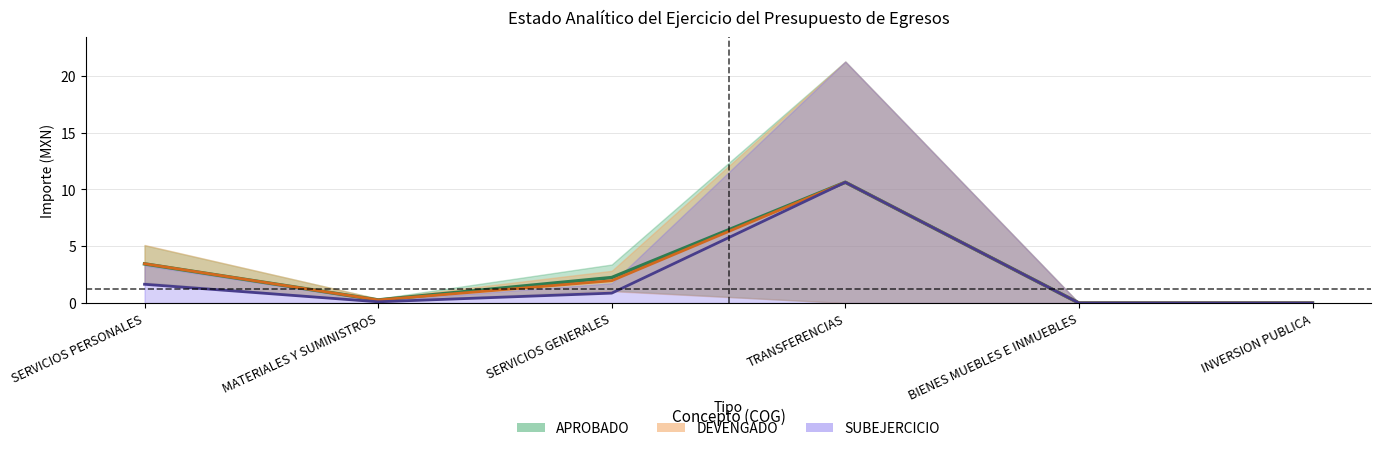

What is the difference between the PAGADO values at SERVICIOS GENERALES and SERVICIOS PERSONALES?

1.5